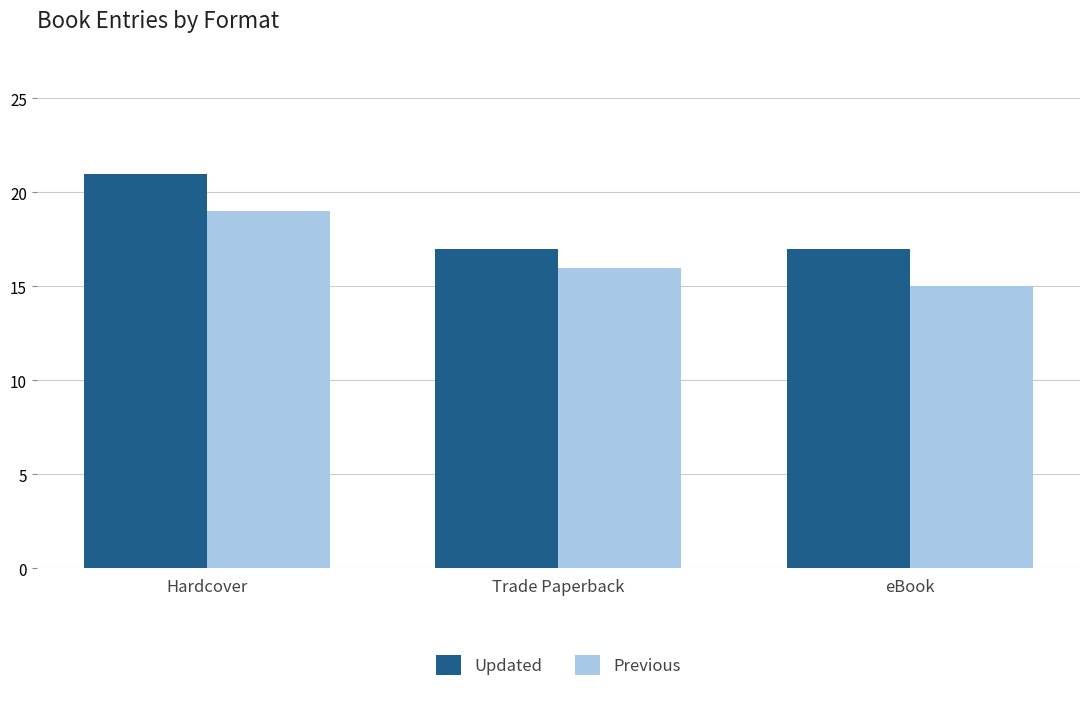

What is the total value across all series at eBook?

32